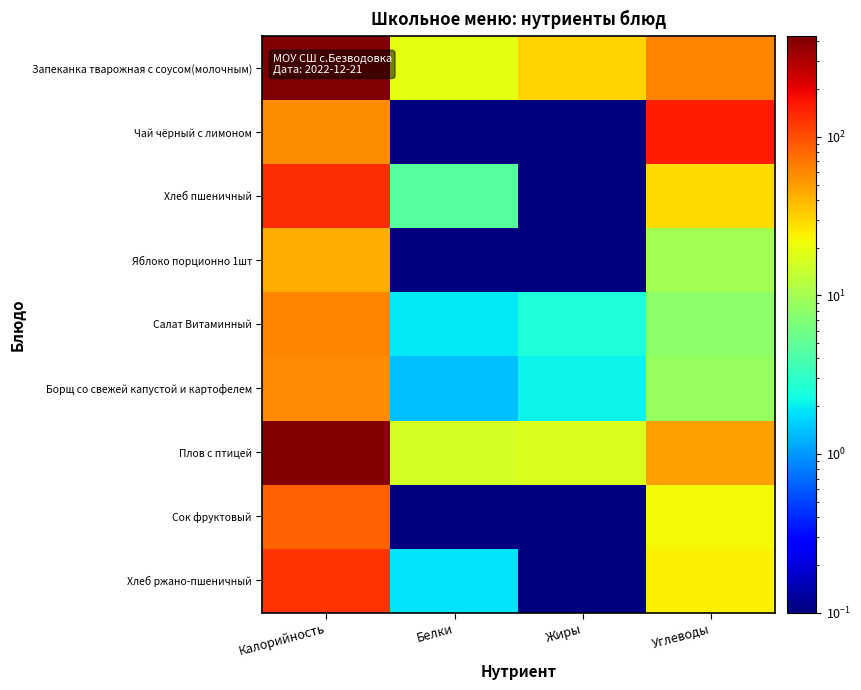

What is the total value across all series at Жиры?

52.3